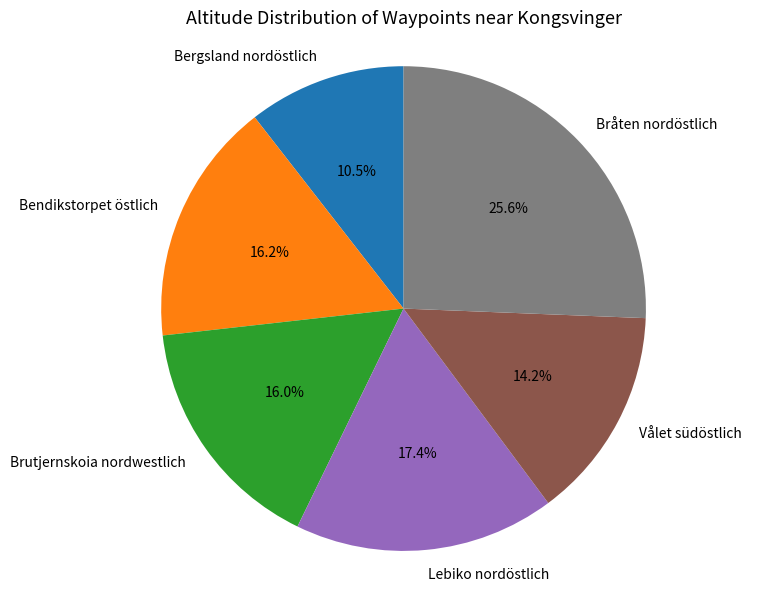

Which has a higher value, Brutjernskoia nordwestlich or Bergsland nordöstlich?

Brutjernskoia nordwestlich